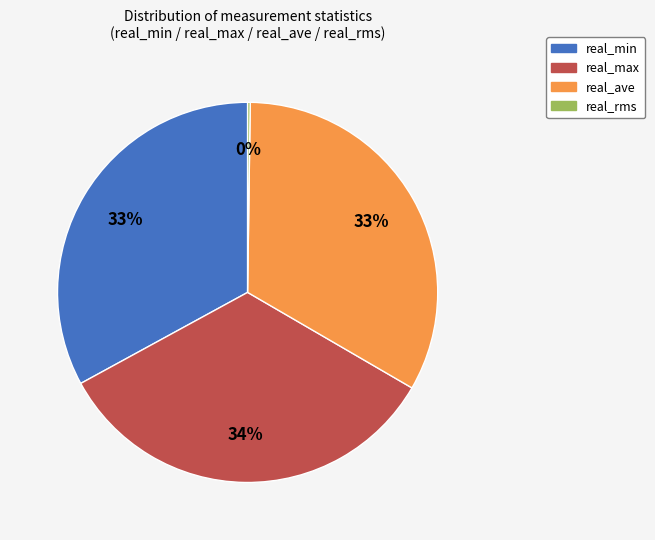

To the nearest percent, what percentage of the pie is real_ave?

33%